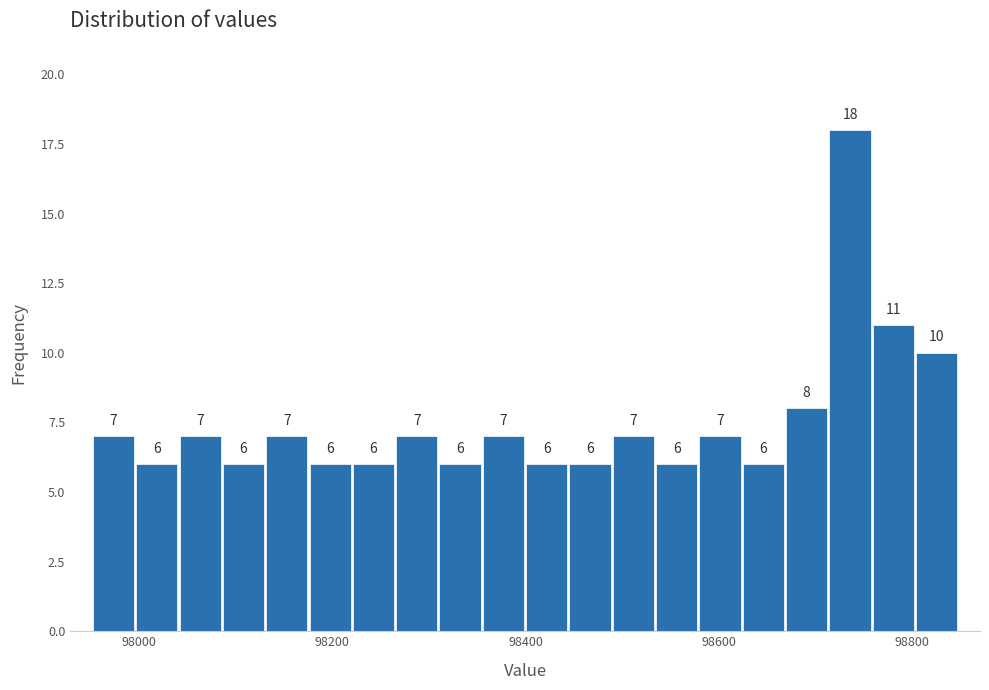

Around what value on the x-axis is the tallest bar? Give the approximate position of its centre, as read against the axis.

98740